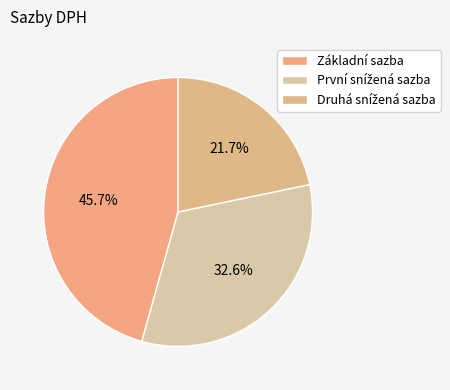

The Druhá snížená sazba slice represents 22% of the pie. True or false?

True